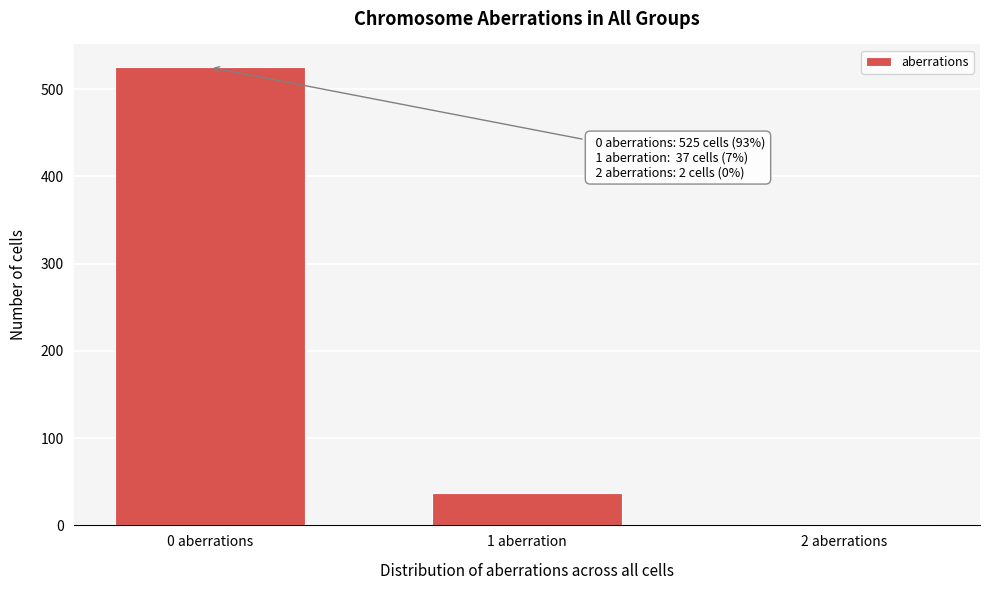

Reading right to left, extract all data points from this chart.

2 aberrations=2	1 aberration=37	0 aberrations=525